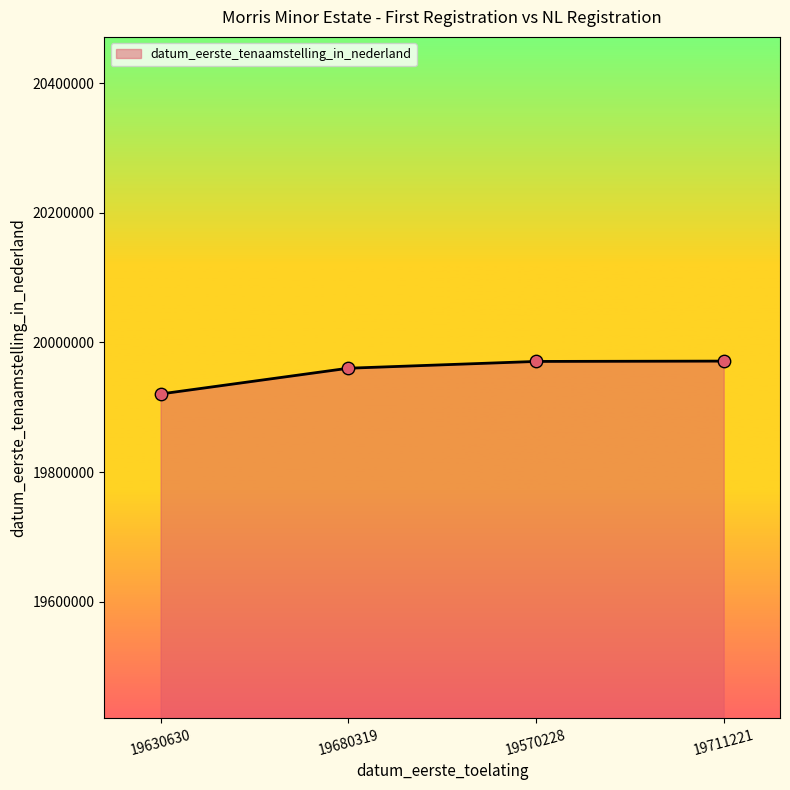

Approximately how many times larger is the value at 19680319 compared to 19711221?

1.0